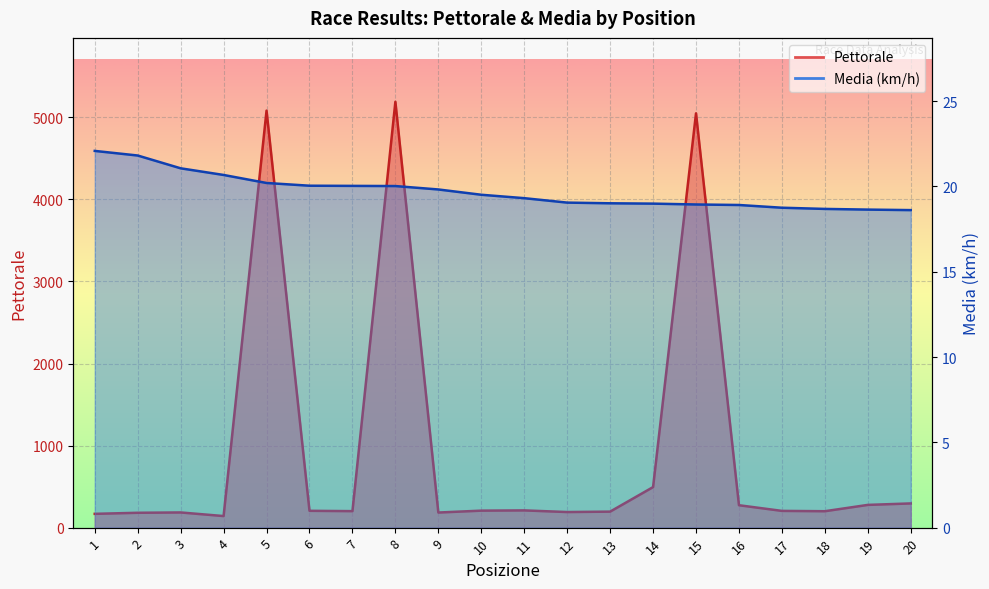

What is the difference between the highest and lowest values at 5?

5061.8